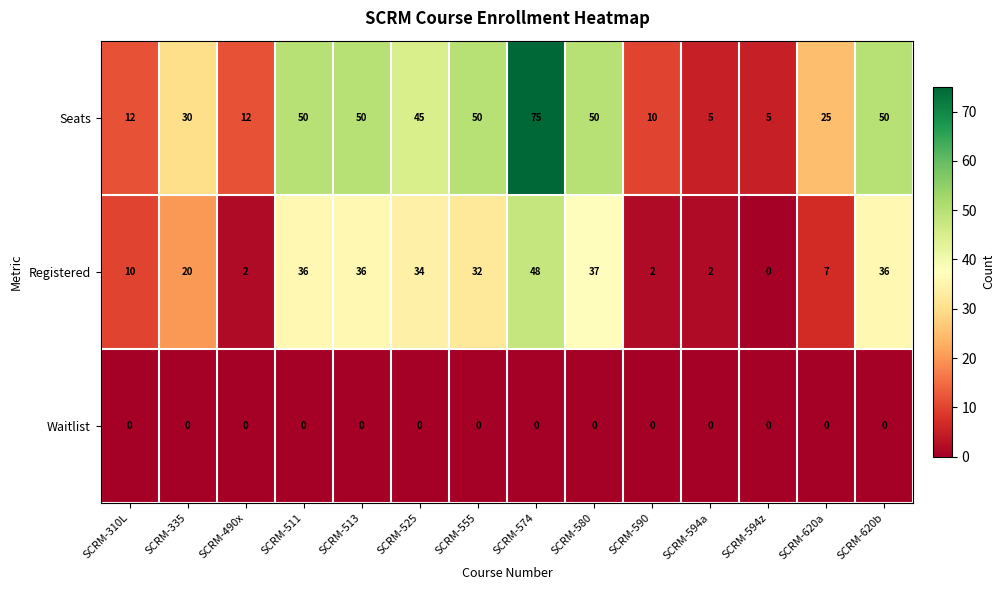

Is it true that Registered equals 22 at SCRM-513?

False